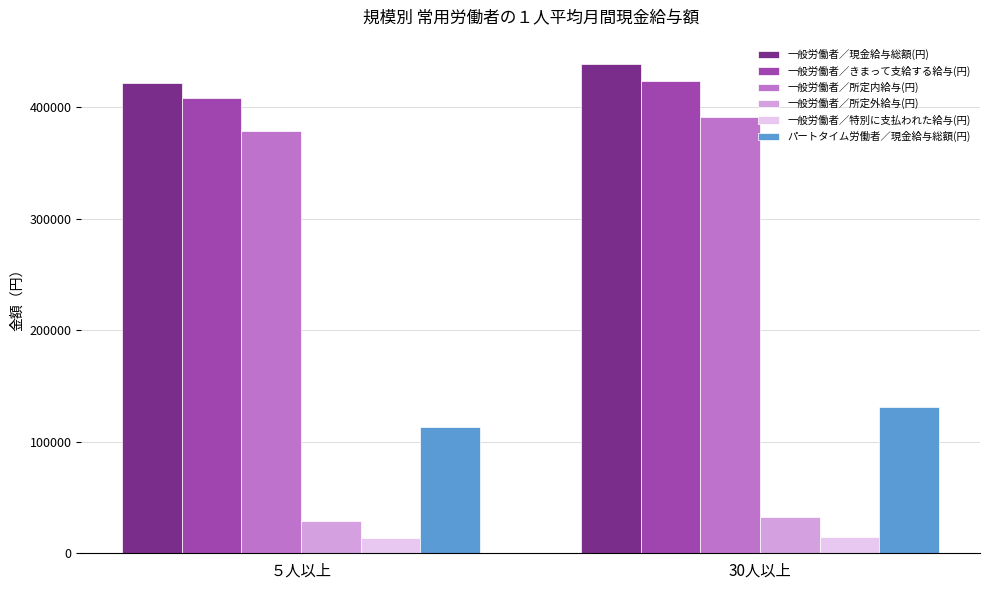

List the labels in order of 一般労働者／所定内給与(円) value, smallest first.

５人以上, 30人以上